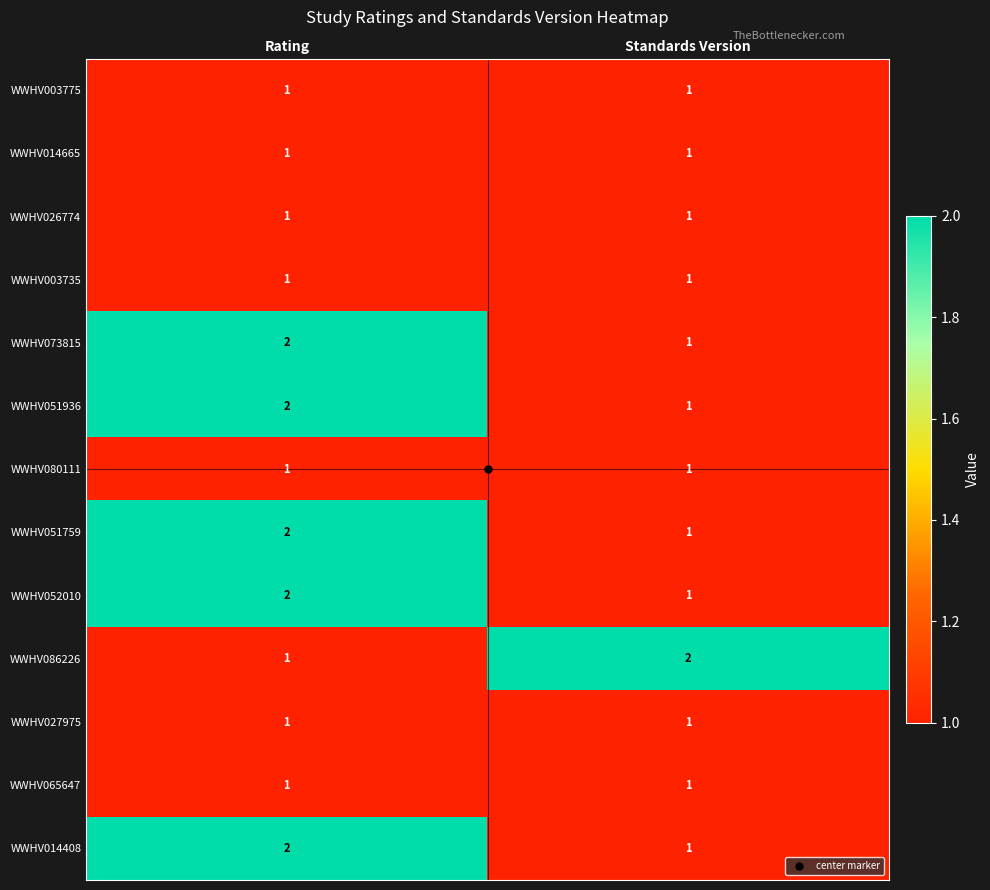

Is it true that WWHV051759 equals 2 at Standards Version?

False